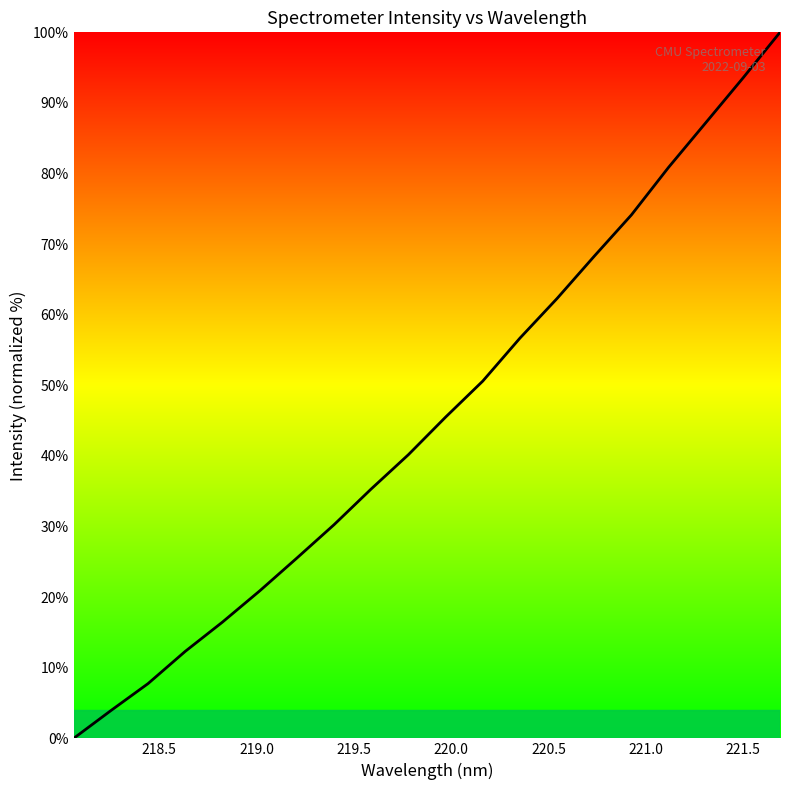

What is the maximum value shown in the chart?

100.0